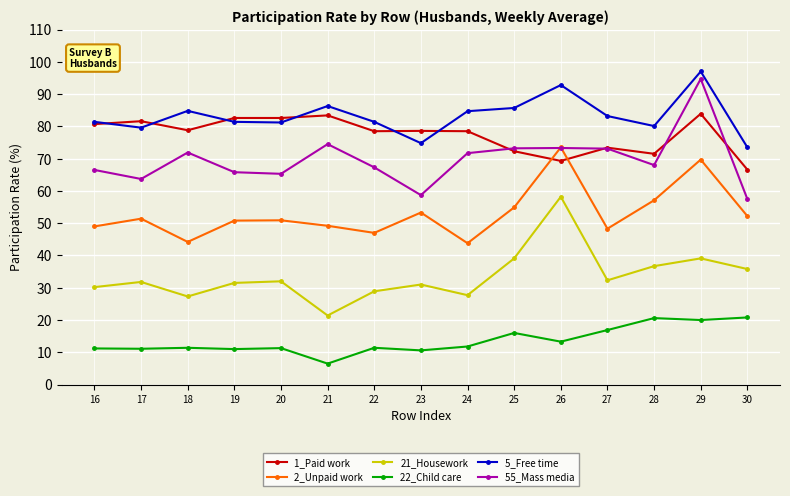

Where is the first local maximum for 21_Housework?

17